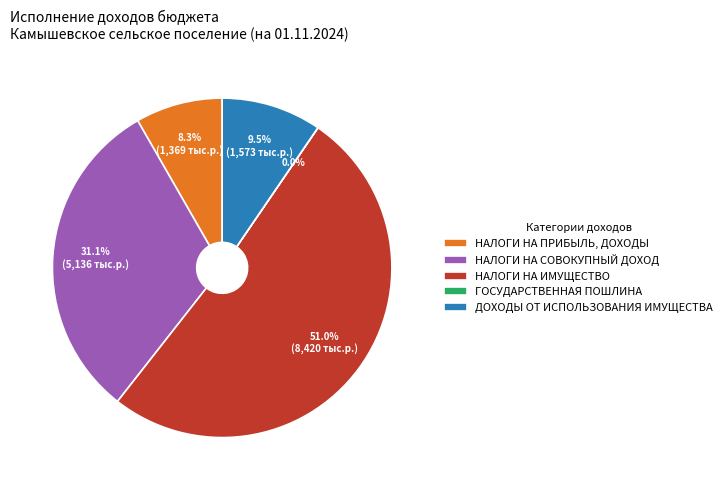

Between НАЛОГИ НА ИМУЩЕСТВО and НАЛОГИ НА СОВОКУПНЫЙ ДОХОД, which is larger?

НАЛОГИ НА ИМУЩЕСТВО